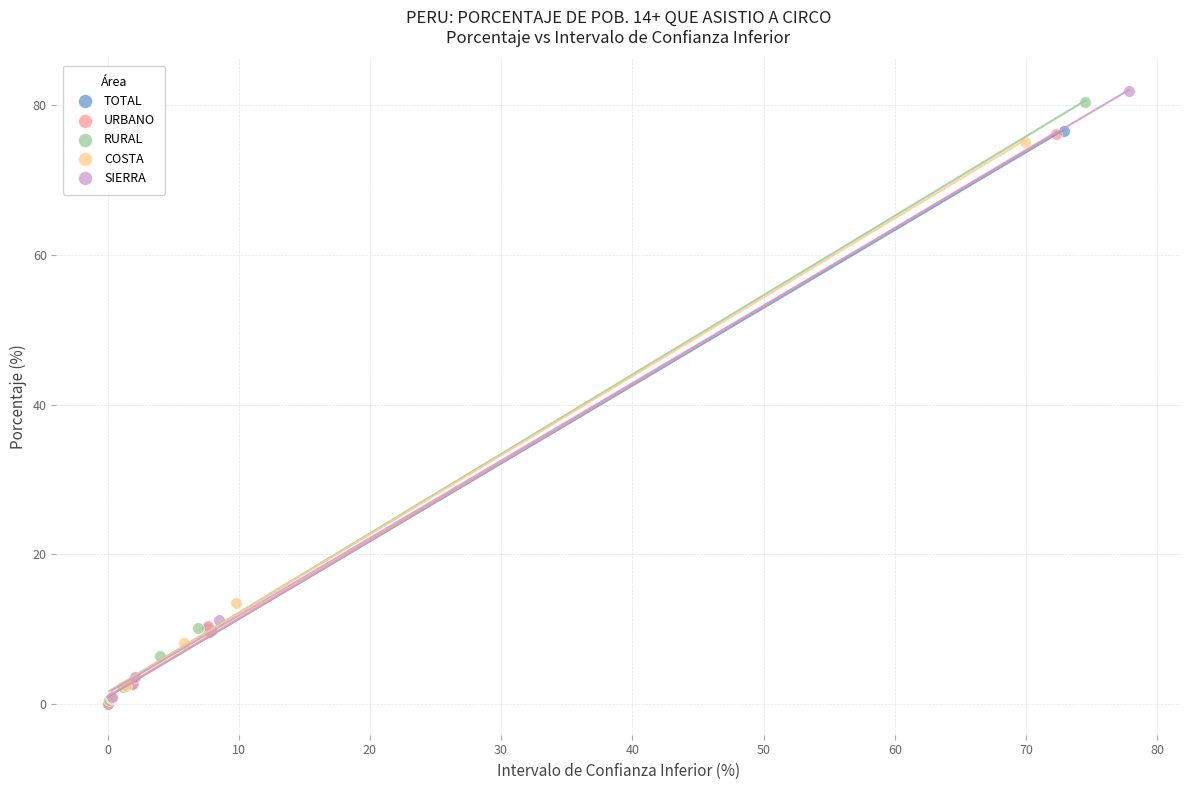

What are all the series names shown in the legend?

TOTAL, URBANO, RURAL, COSTA, SIERRA